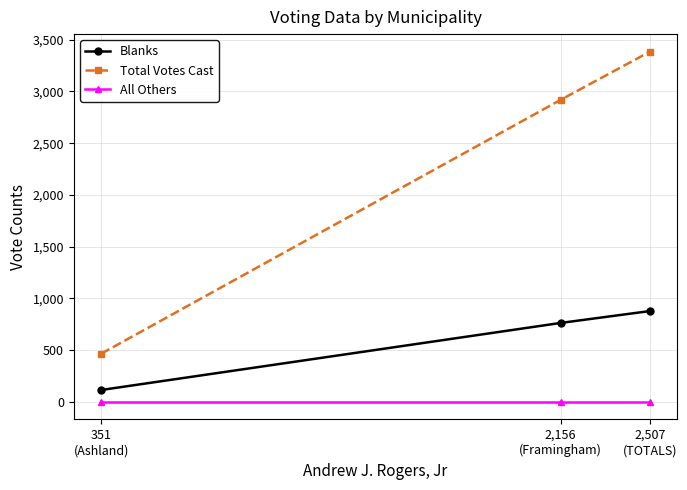

The Total Votes Cast series shows 3385 at 2,507
(TOTALS). True or false?

True